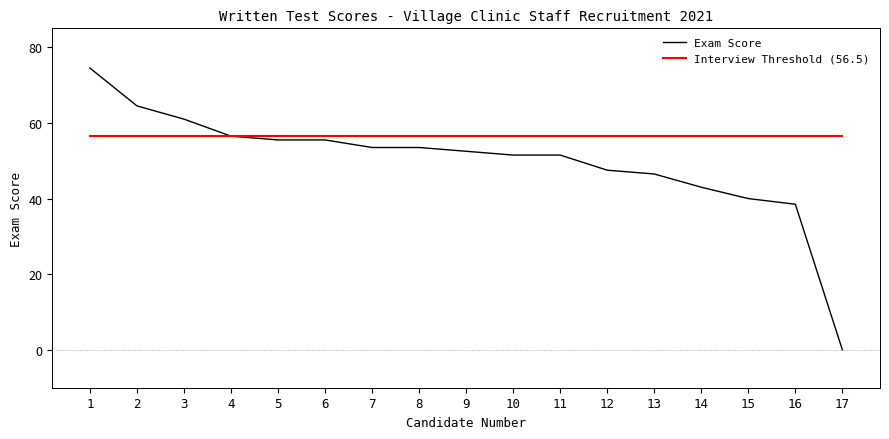

The value of Exam Score at 3 is 61.0. True or false?

True